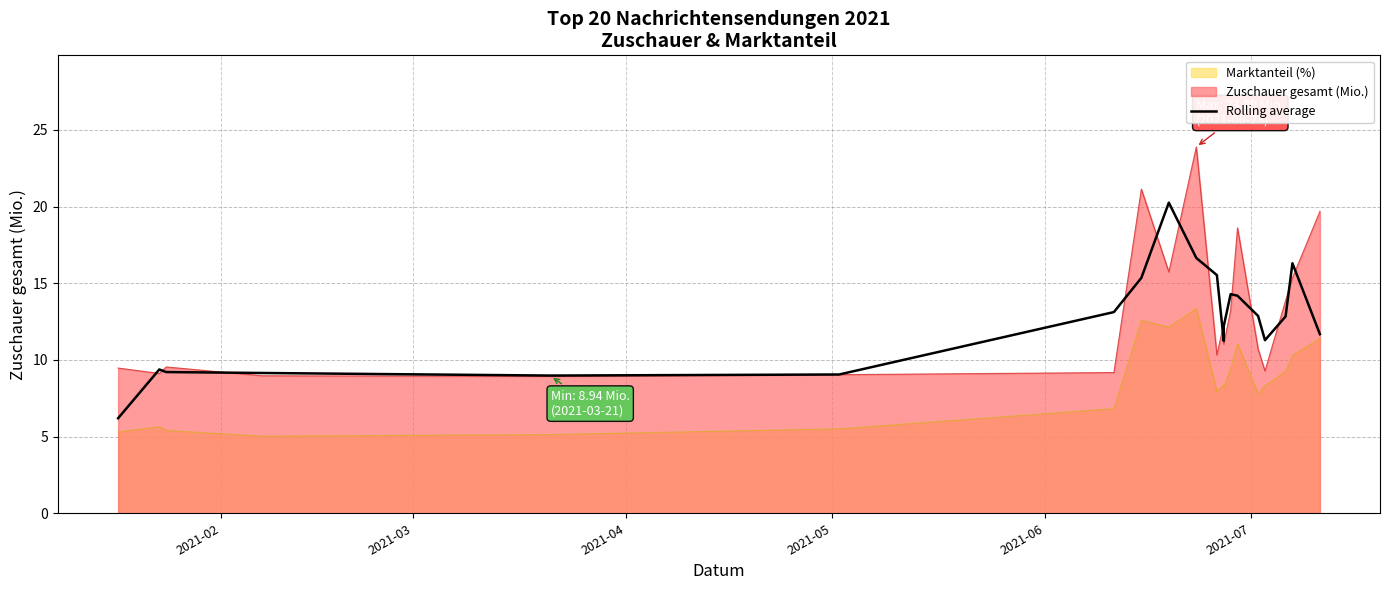

Reading left to right, transcribe all the data shown in this chart.

6.2	9.4	9.2	9.1	9.0	9.1	13.1	15.4	20.3	16.7	15.5	11.2	12.2	14.3	14.2	12.9	11.3	12.8	16.3	11.7